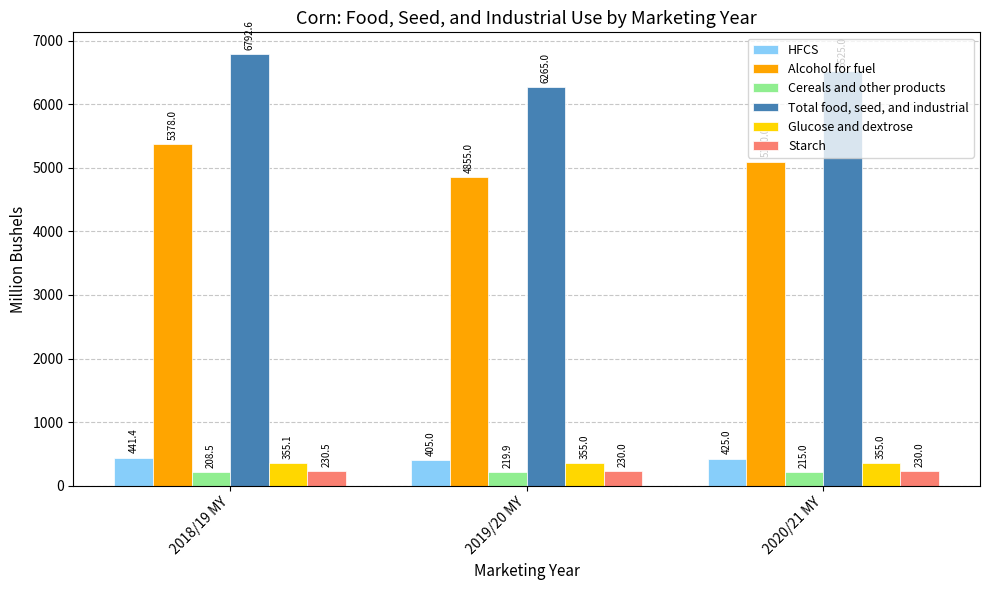

What is the label of the 2nd bar from the left?

2019/20 MY